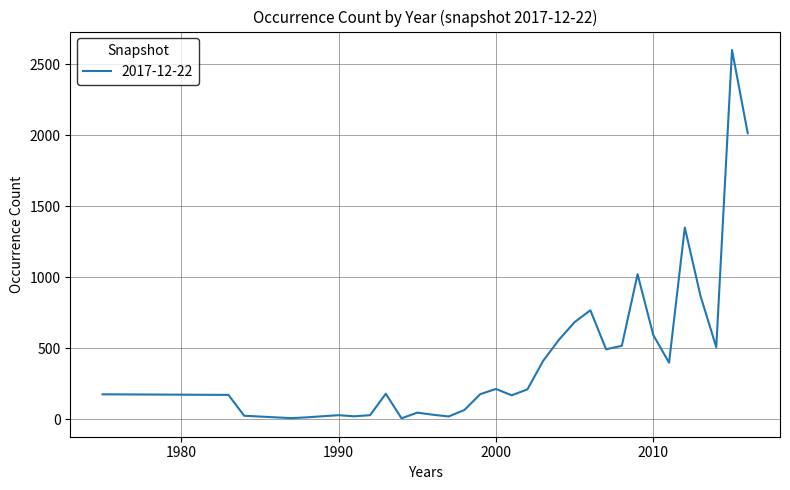

What is the difference between the maximum and minimum values?

2595